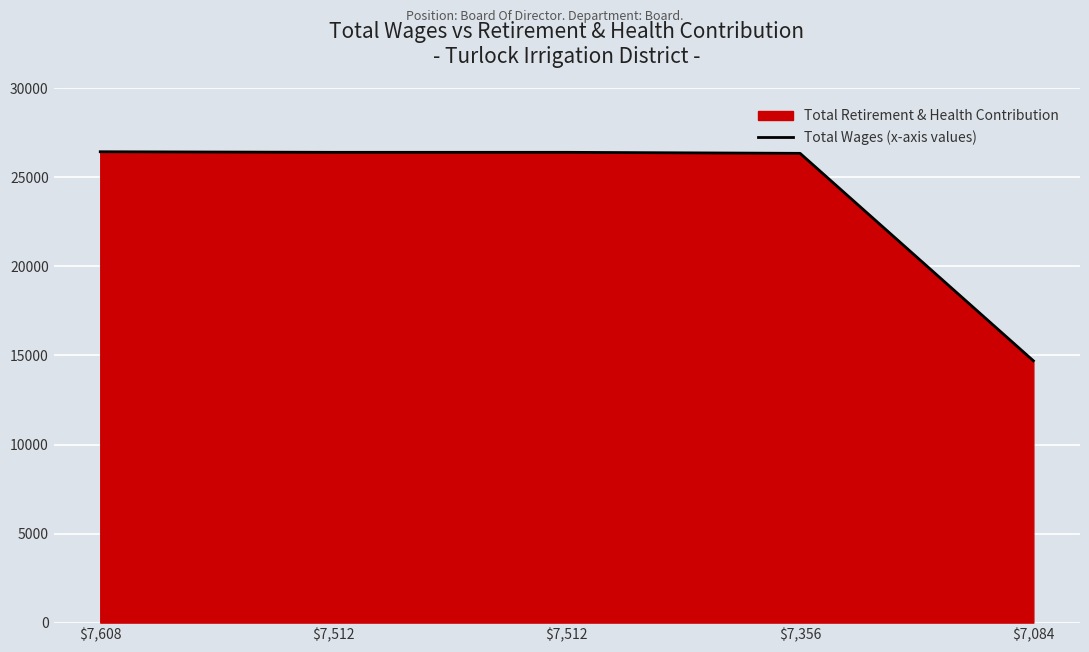

Where is the data nearest to the value 20573?

$7,356